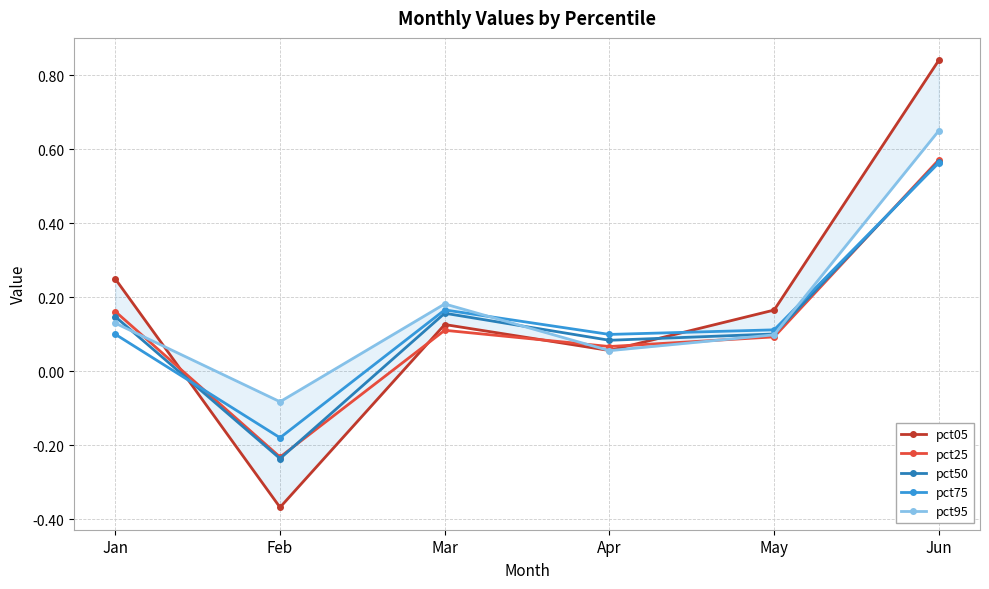

How many data points in pct05 are above 0?

5